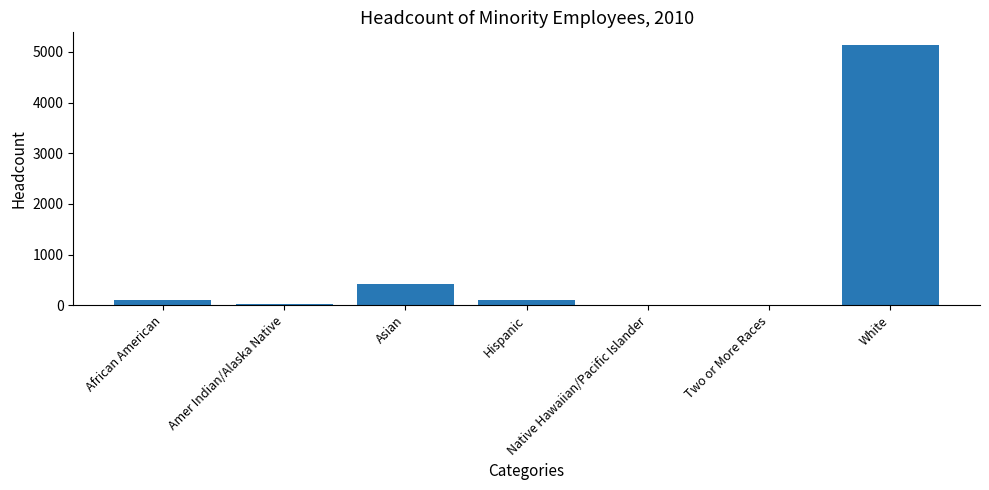

What is the sum of the values at Hispanic and Amer Indian/Alaska Native?

125